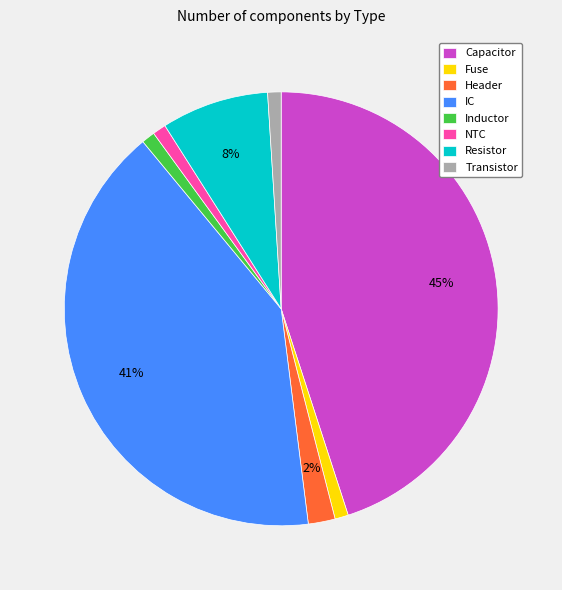

To the nearest percent, what is the difference between the largest and smallest slice percentages?

44%